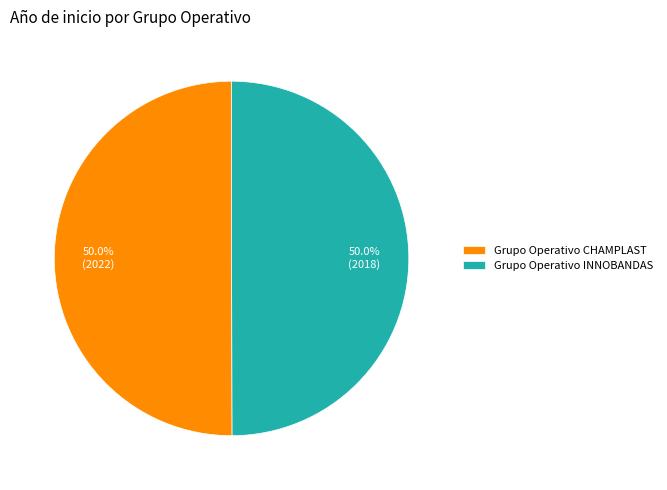

Approximately how many times larger is the value at Grupo Operativo CHAMPLAST compared to Grupo Operativo INNOBANDAS?

1.0